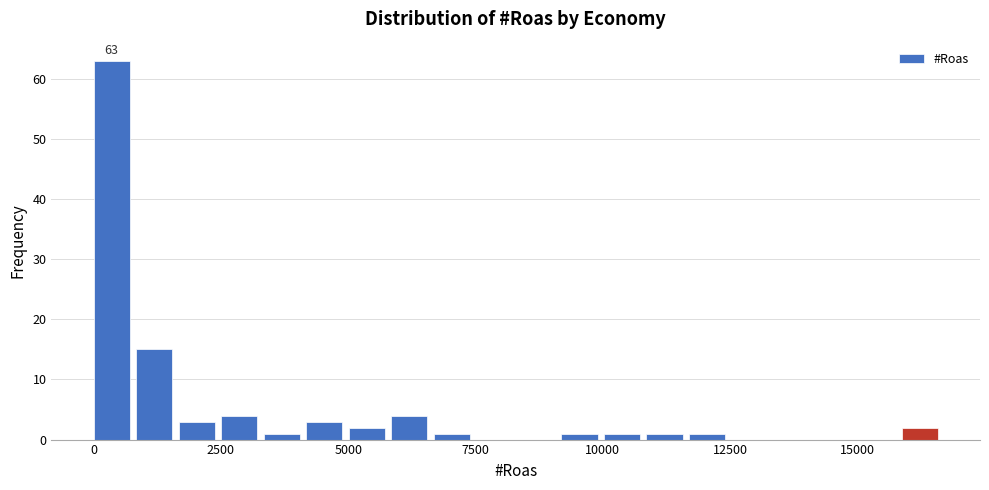

Read against the x-axis, roughly where is the centre of the tallest bar?

500